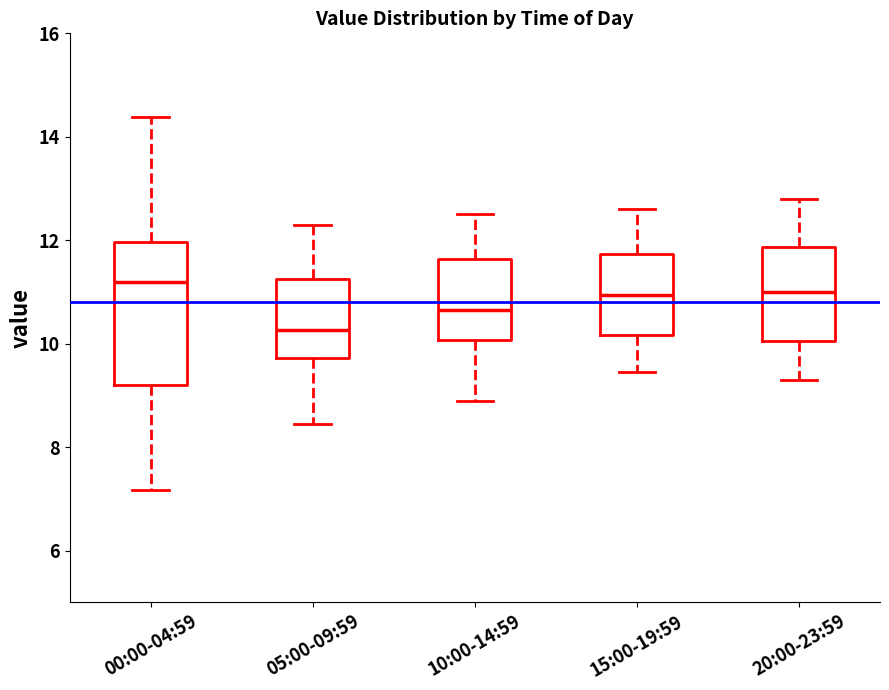

Reading left to right, read every box against the y-axis: the position of its median line, the range the box covers, and the ends of its whiskers. The values are not printed on the chart, so give them approximately, as read against the axis.

00:00-04:59: median 11.2, box 9.2 to 12.0, whiskers 7.2 to 14.4
05:00-09:59: median 10.2, box 9.8 to 11.2, whiskers 8.4 to 12.4
10:00-14:59: median 10.6, box 10.0 to 11.6, whiskers 9.0 to 12.6
15:00-19:59: median 11.0, box 10.2 to 11.8, whiskers 9.4 to 12.6
20:00-23:59: median 11.0, box 10.0 to 11.8, whiskers 9.4 to 12.8